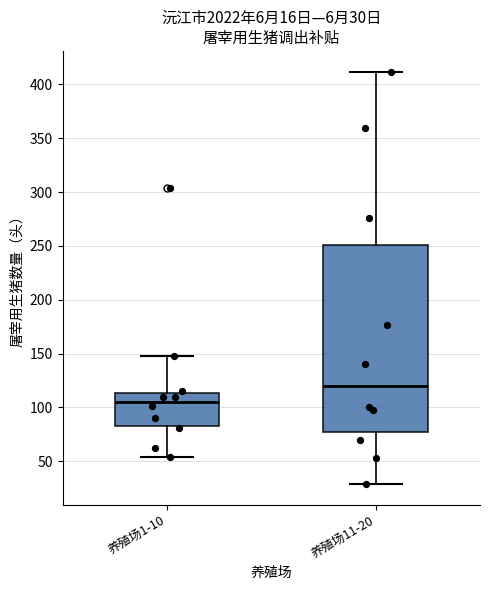

Which box's median line is the lowest?

养殖场1-10